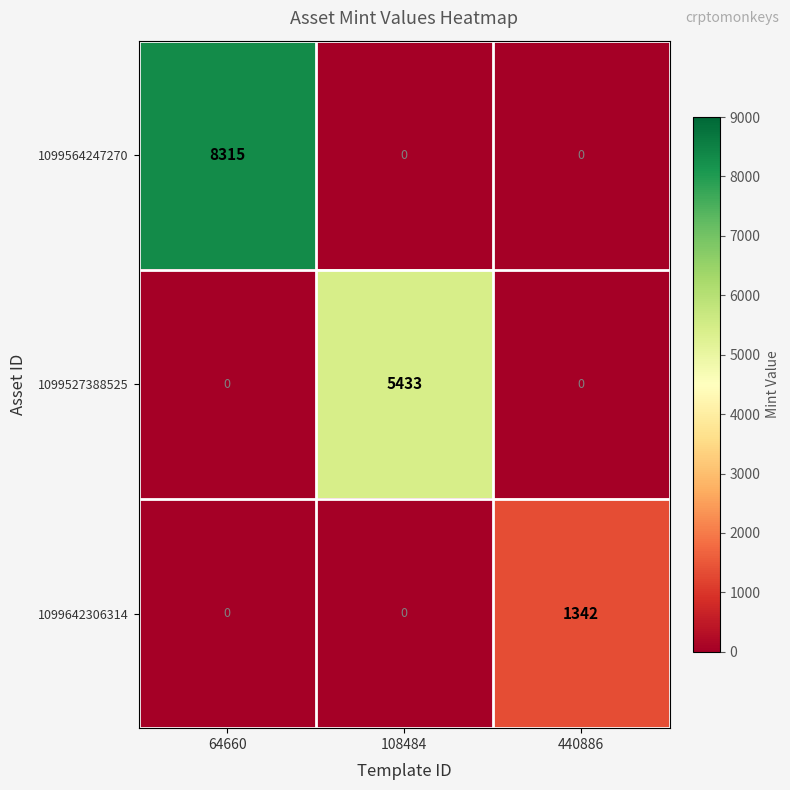

List the series in order of their overall mean, lowest first.

1099642306314, 1099527388525, 1099564247270